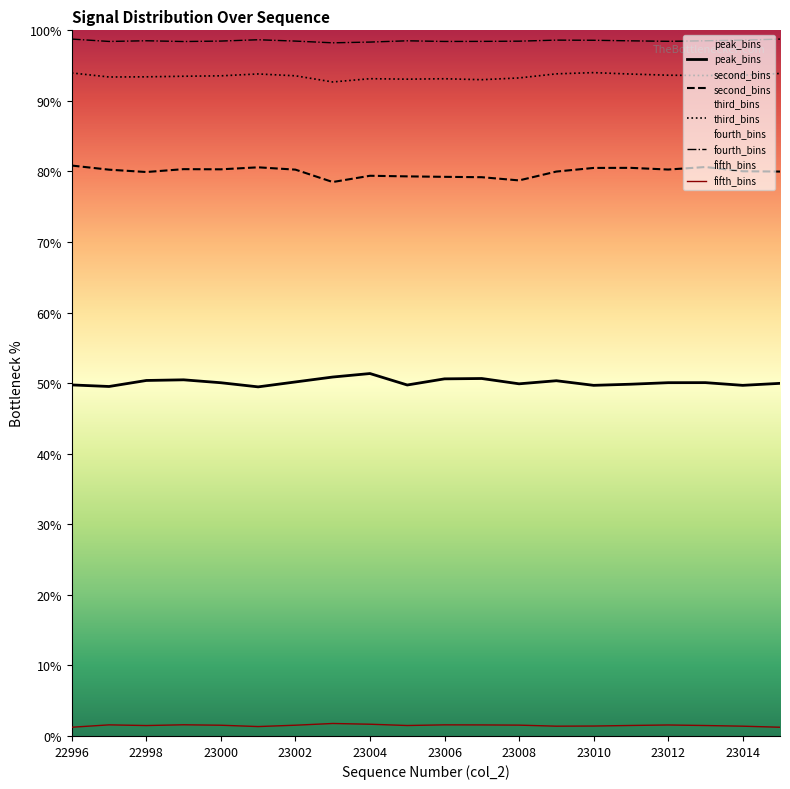

Is it true that fifth_bins equals 1.7 at 23004?

True